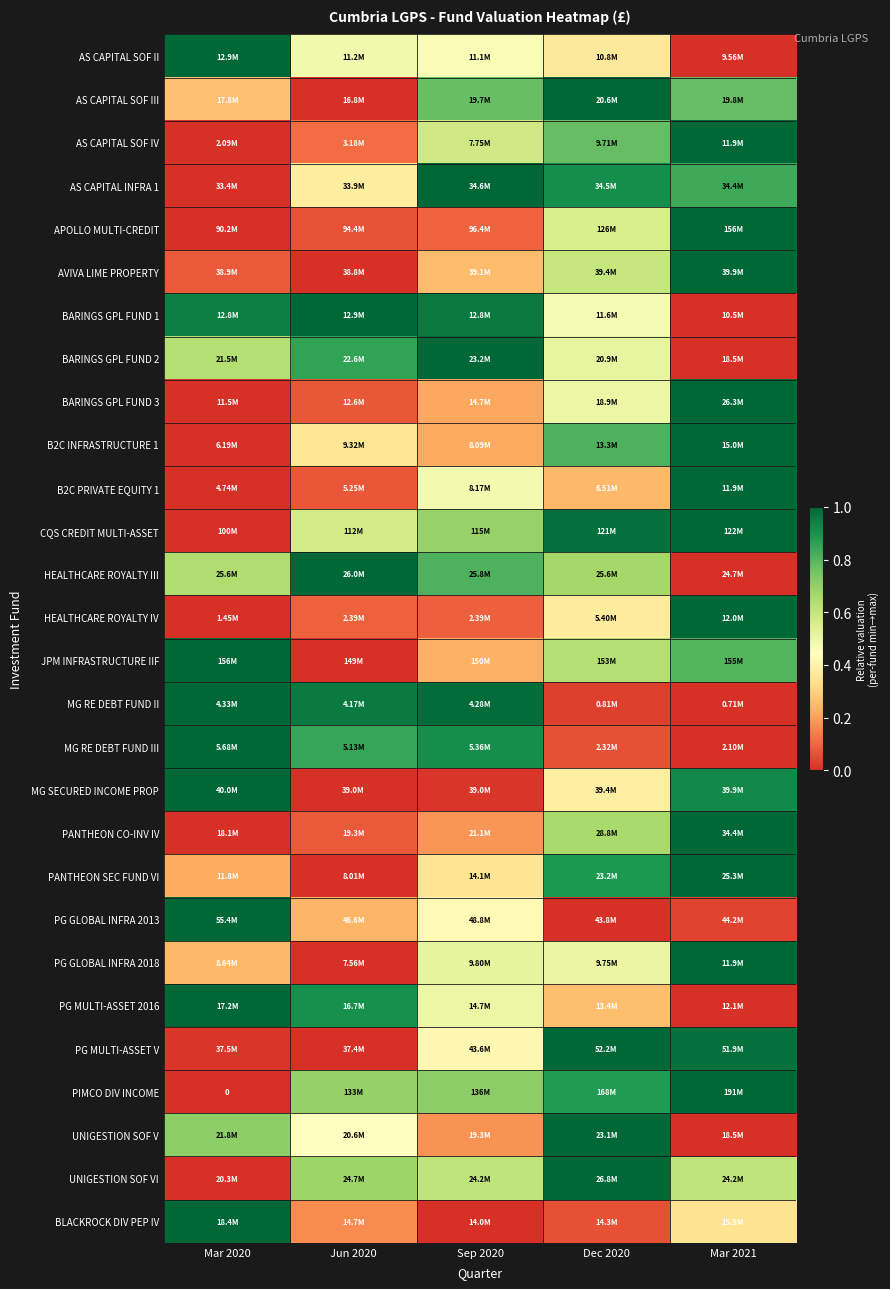

How many categories are shown in the chart?

5